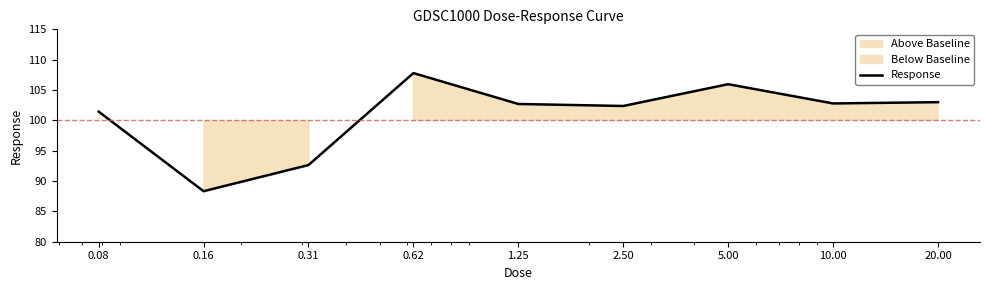

How many distinct data groups are displayed?

1